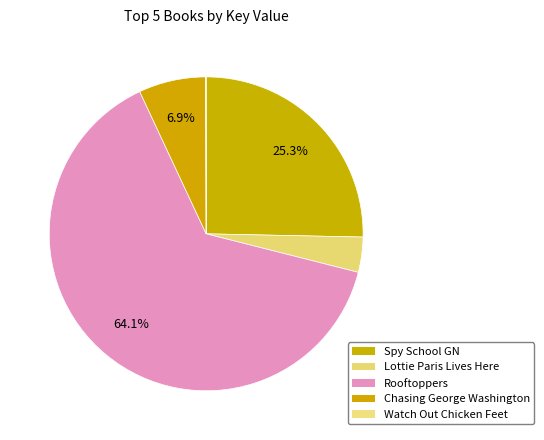

Is there any slice that represents more than half of the pie?

Yes